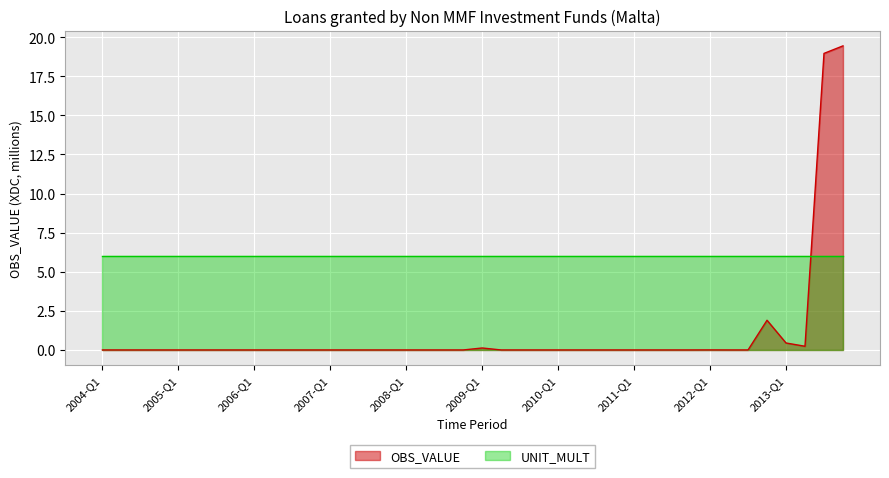

What is the average value?

1.0